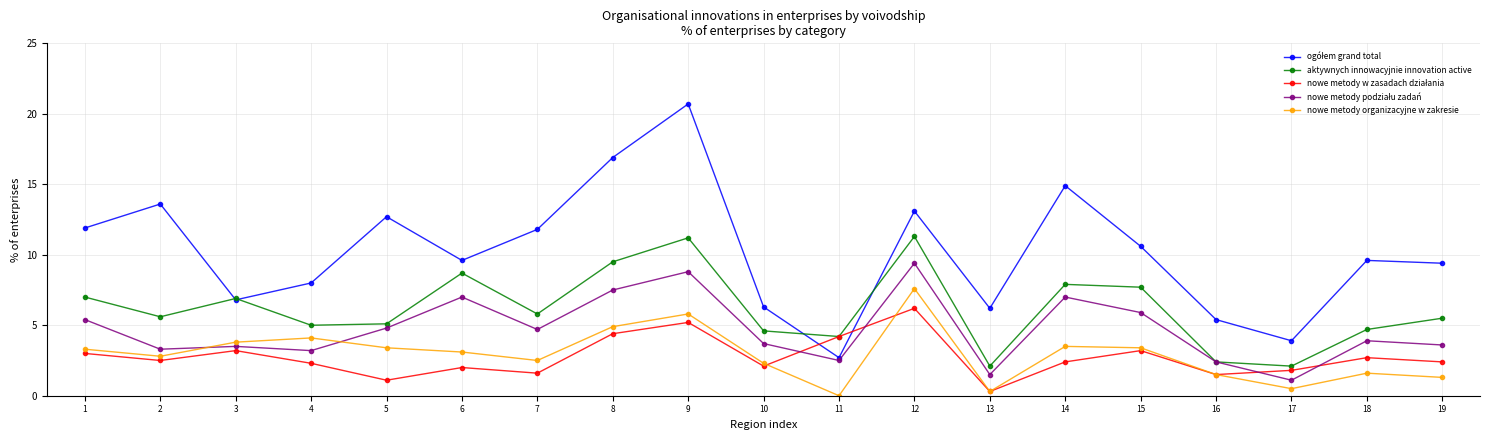

Which category has the highest value across all series?

9